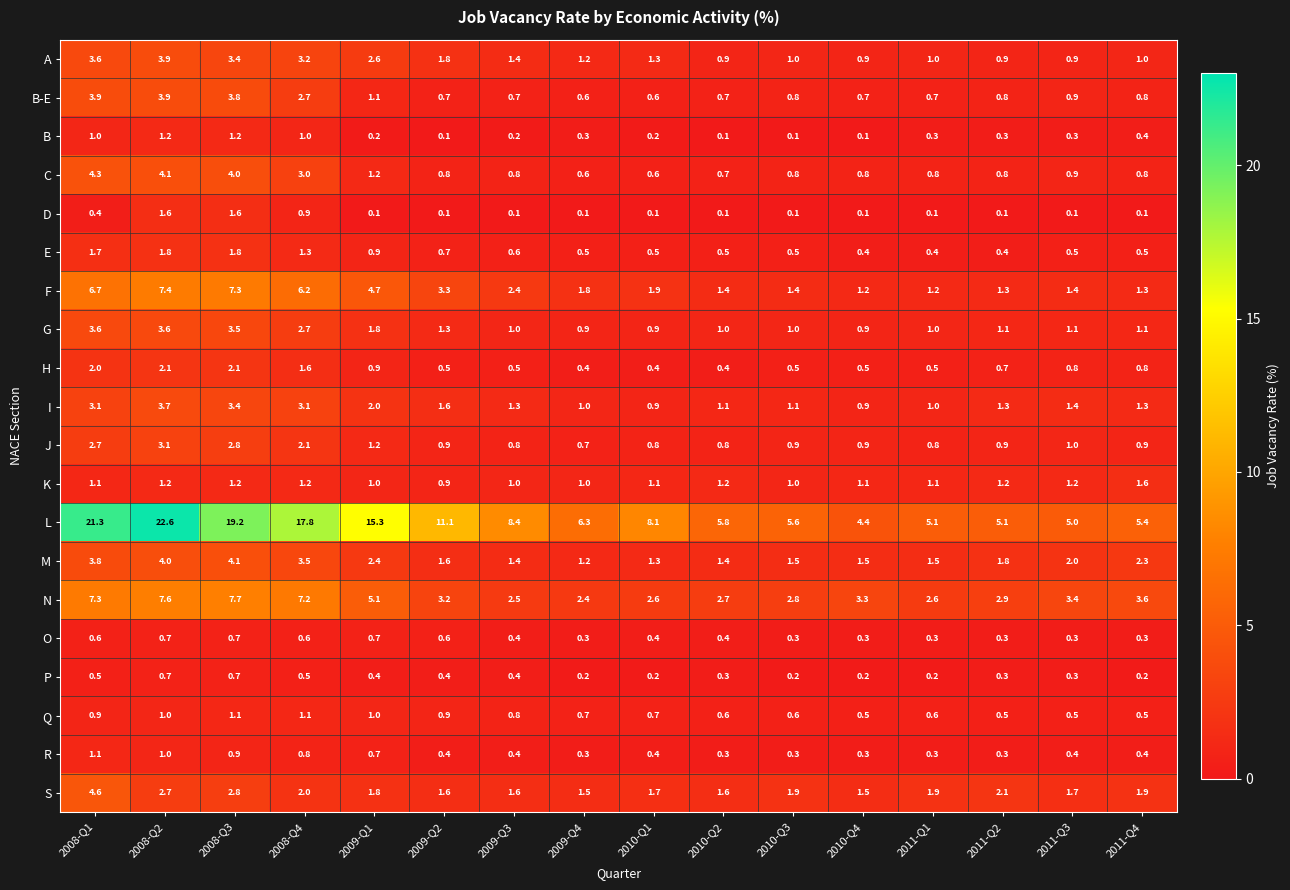

What is the greatest value displayed?

22.6